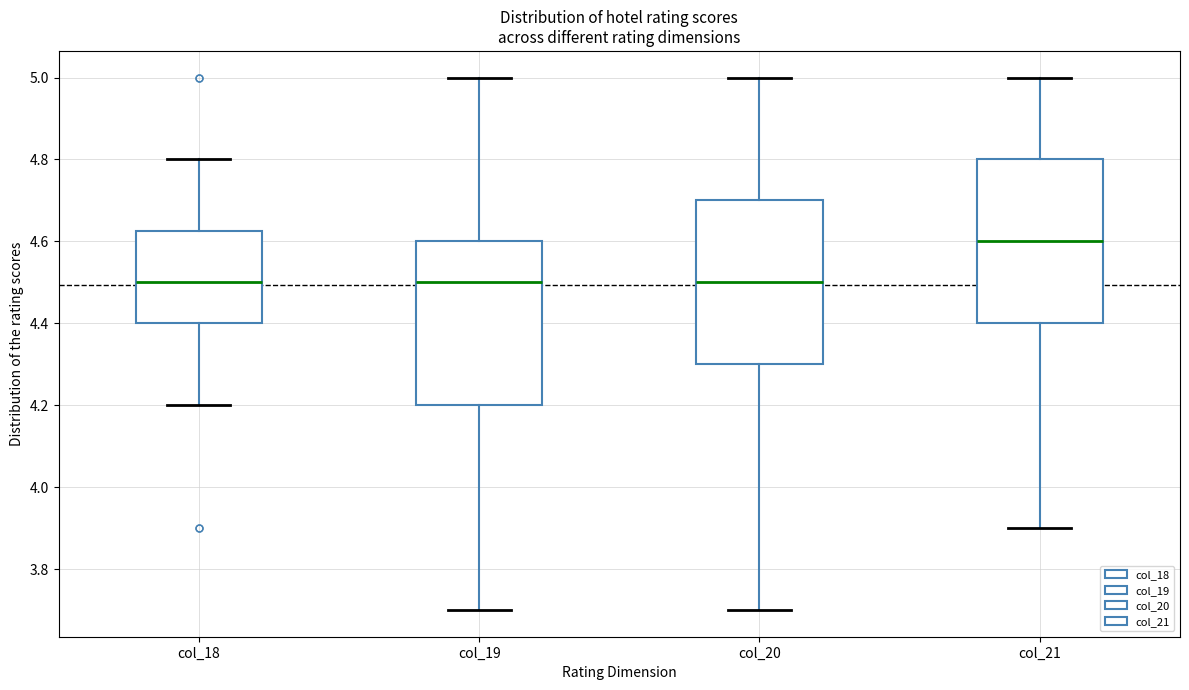

Which box has the highest median line?

col_21